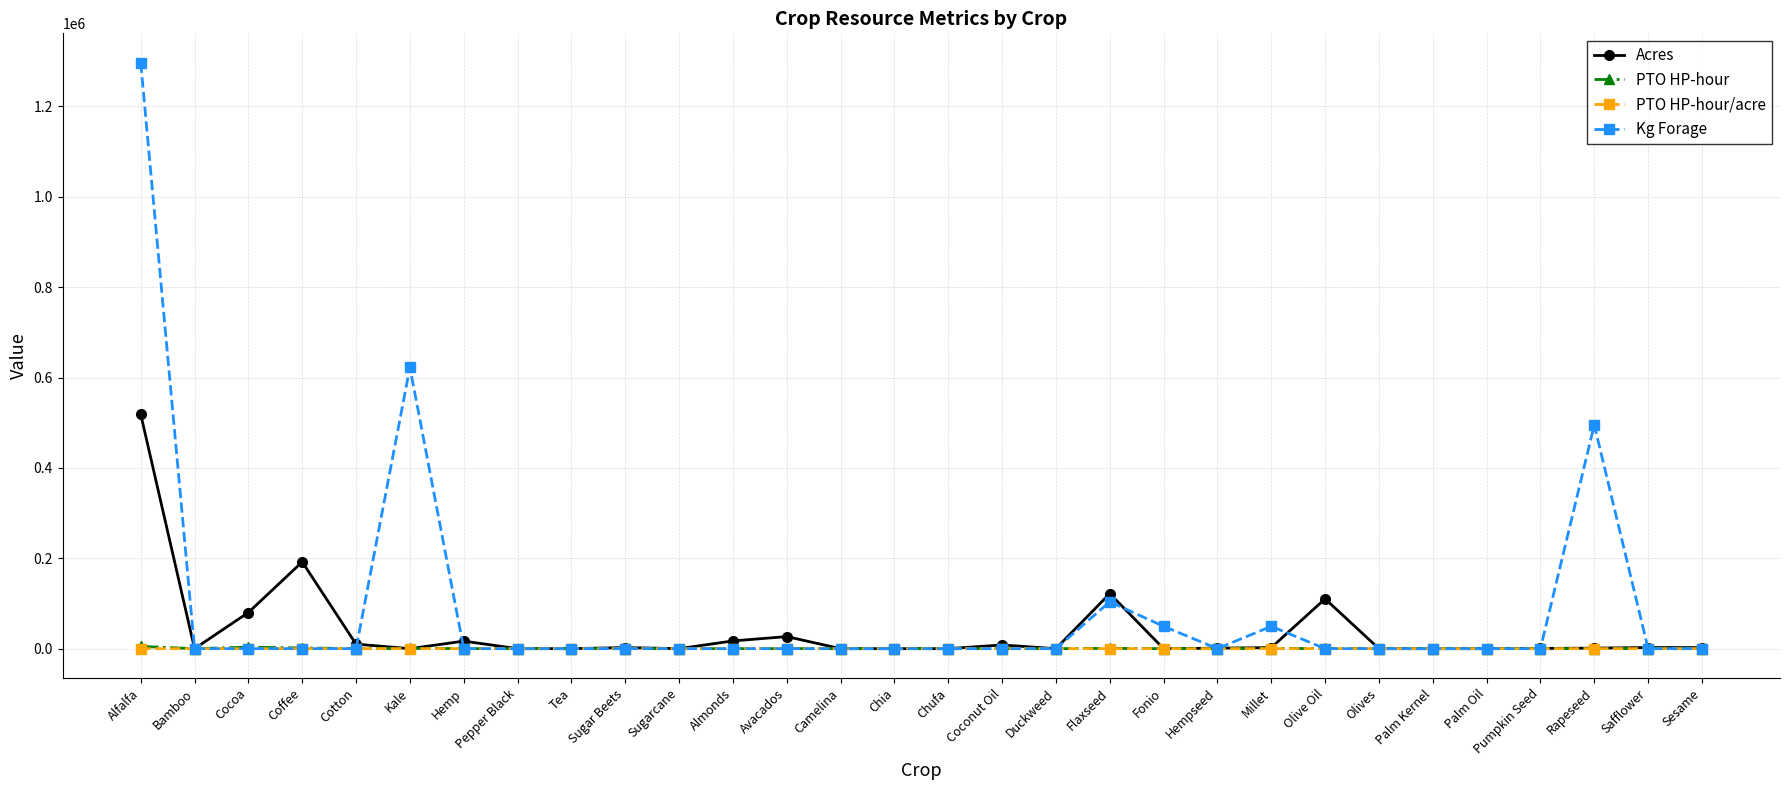

What is the label of the 18th point from the left?

Duckweed